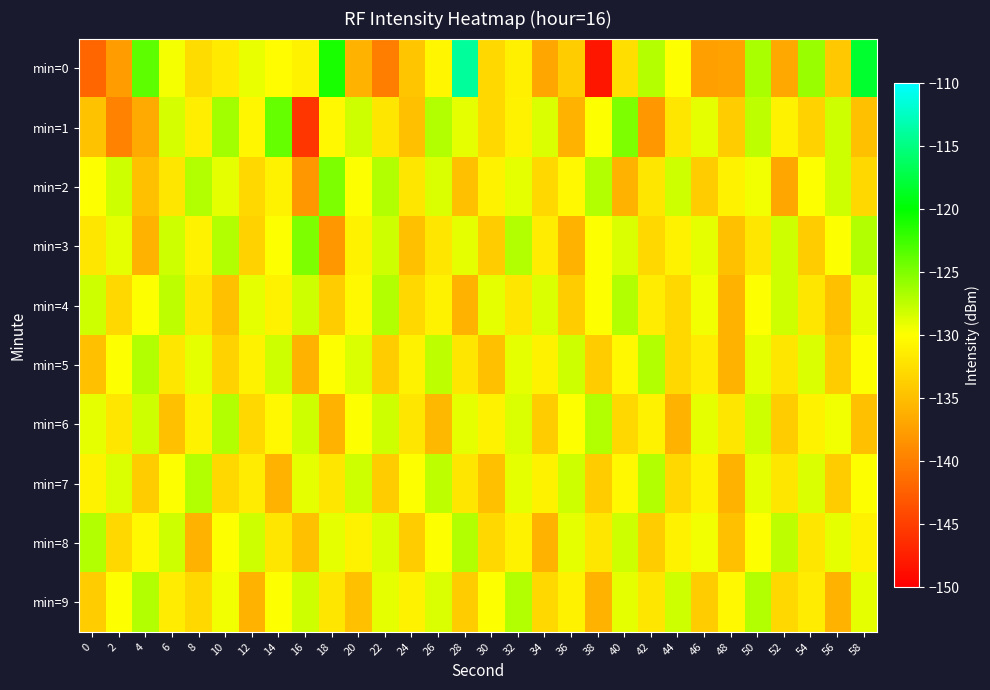

What is the difference between the highest and lowest values at 4?

12.9